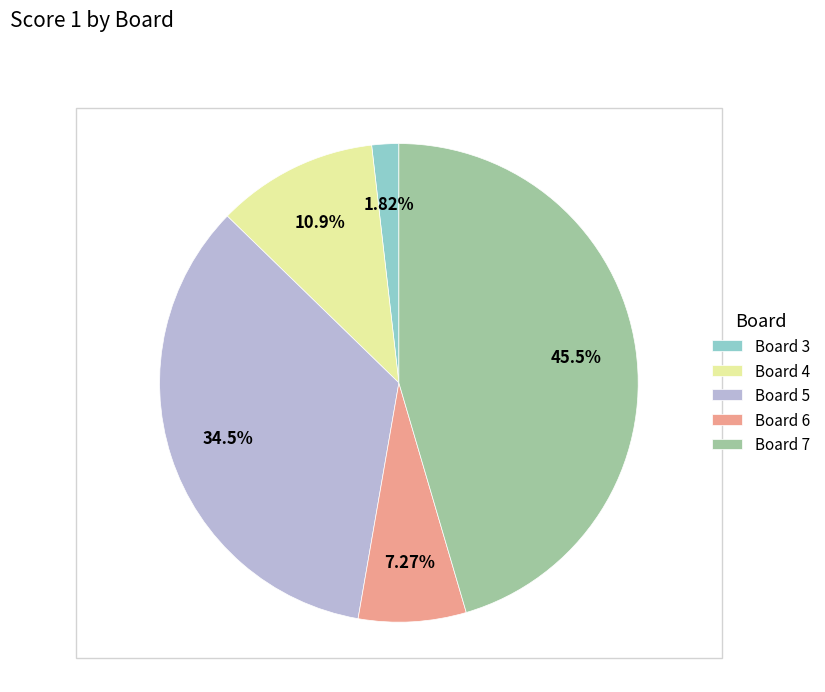

Count the number of slices in the pie.

5